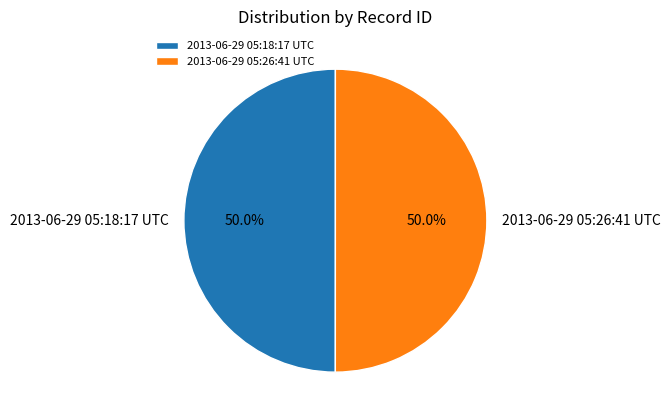

How many segments does this pie chart have?

2